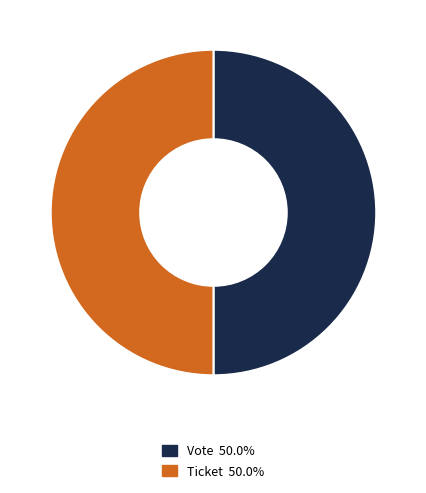

How many segments does this pie chart have?

2